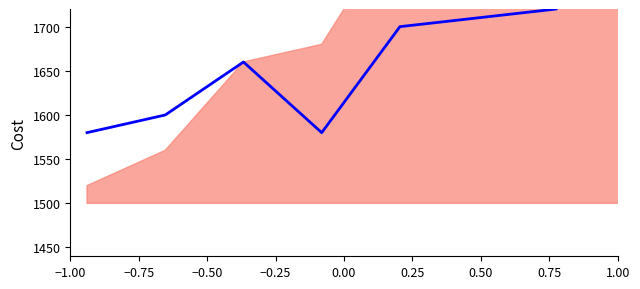

True or false: the data has more than 0 interior local peaks.

True